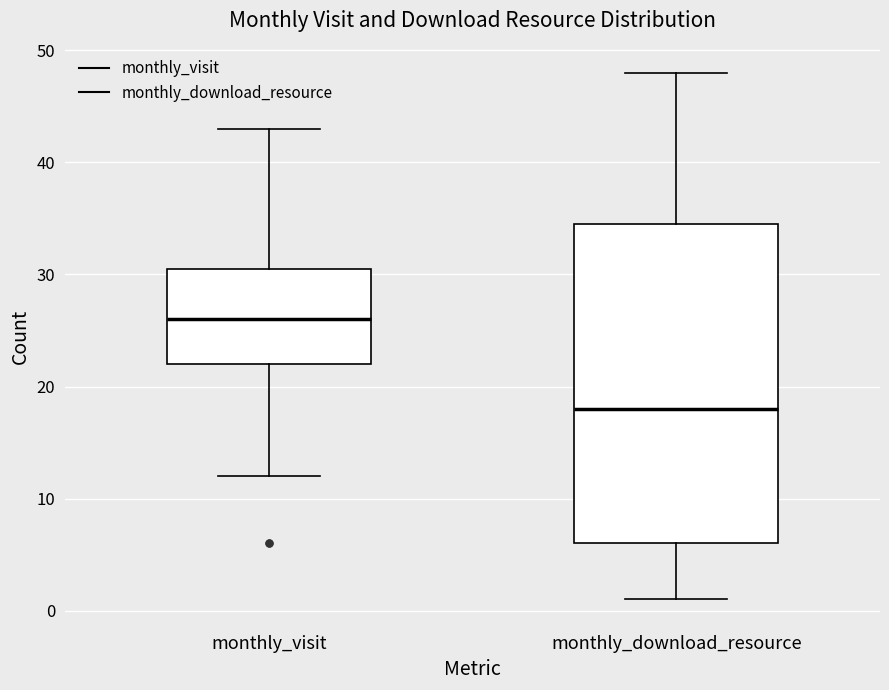

Where is the lower edge of the box for monthly_visit on the y-axis? The values are not printed on the chart, so give them approximately, as read against the axis.

22